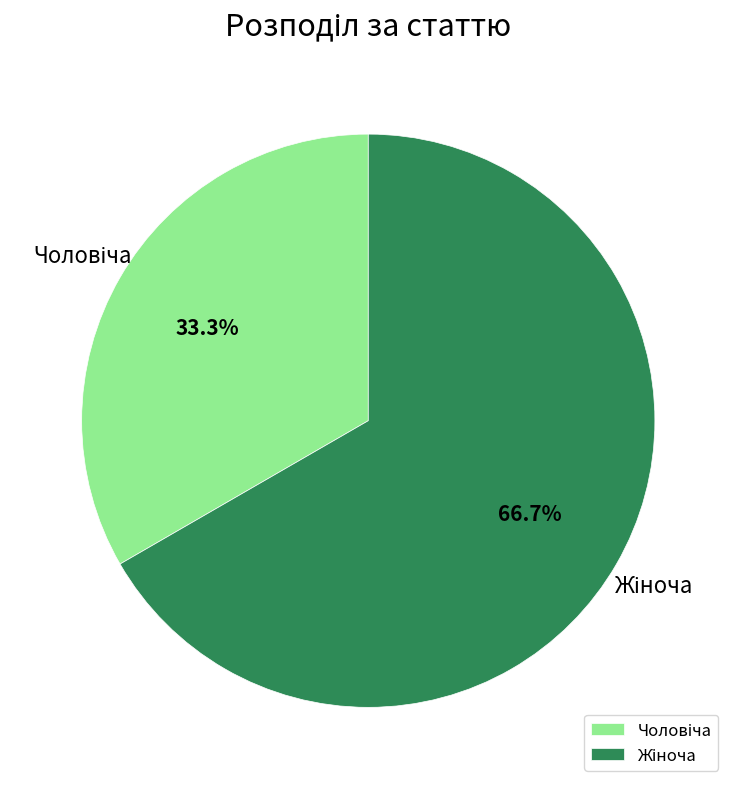

Is there any slice that represents more than half of the pie?

Yes